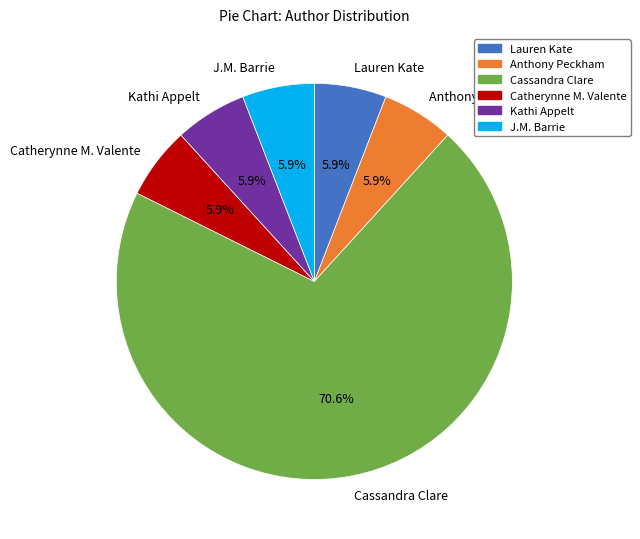

To the nearest percent, what is the difference between the largest and smallest slice percentages?

65%